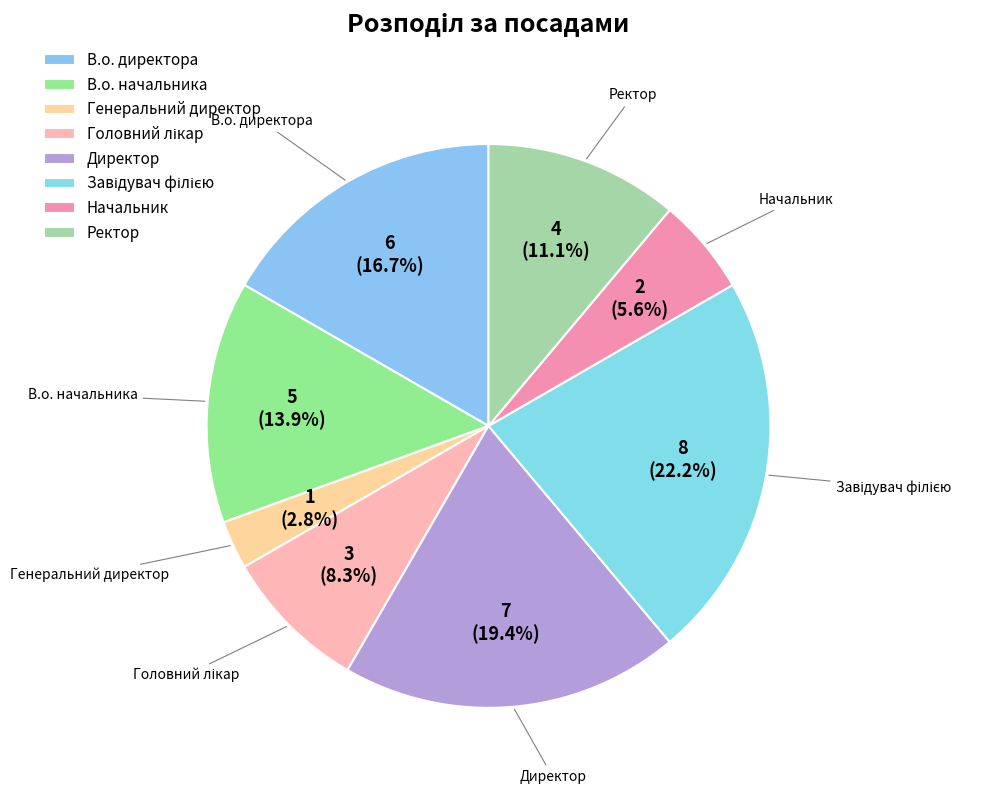

What is the smallest slice in the pie chart?

Генеральний директор